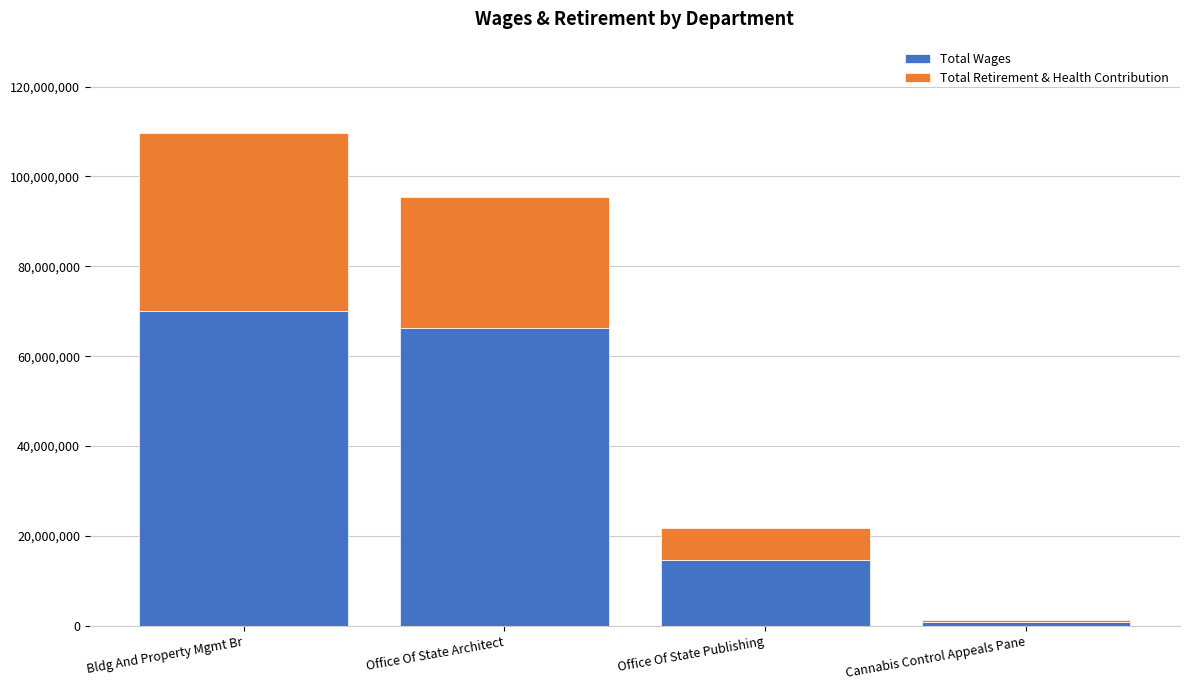

At which label does Total Wages reach its minimum?

Cannabis Control Appeals Pane